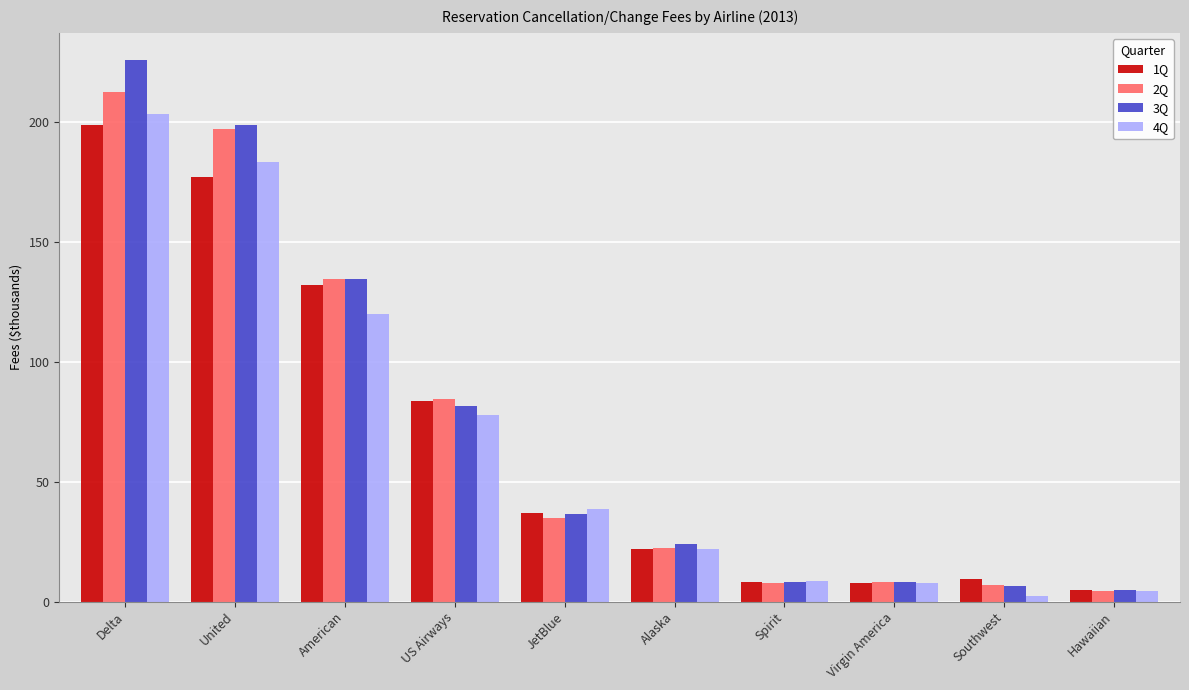

Between United and Hawaiian, which series saw the biggest shift?

3Q